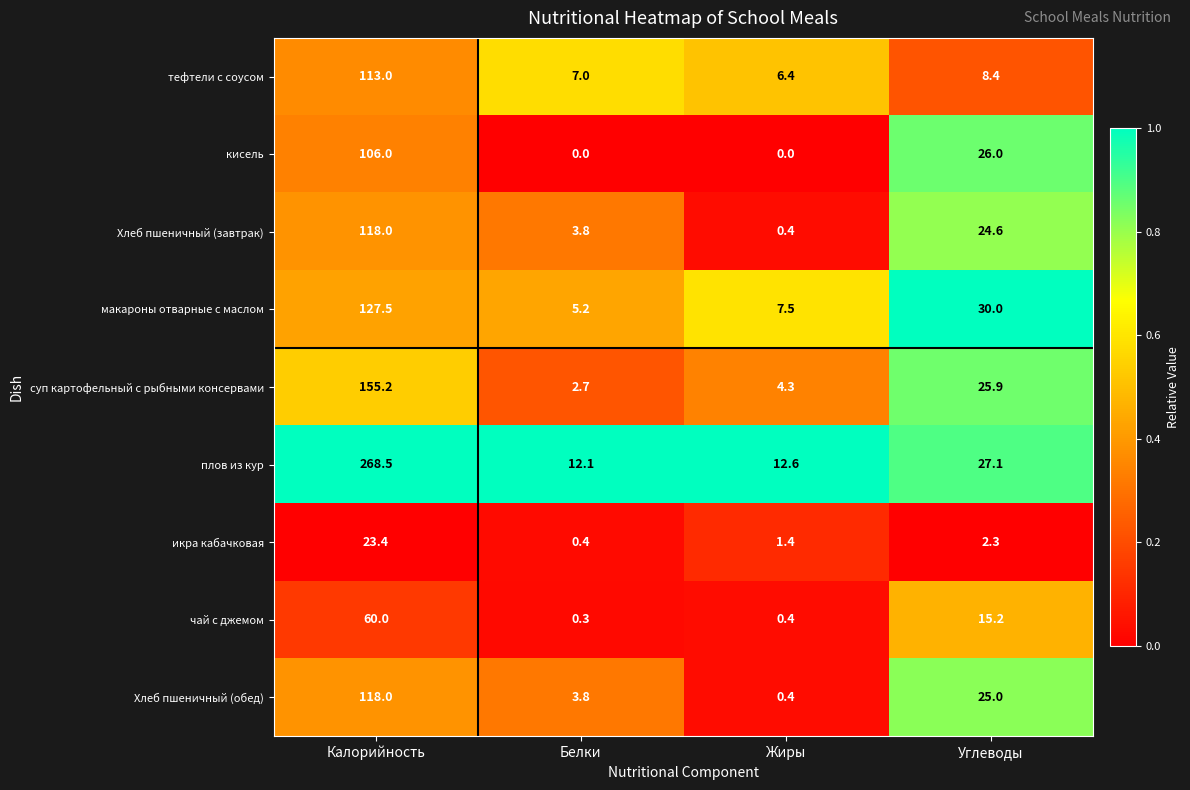

Is it true that плов из кур equals 40.9 at Углеводы?

False